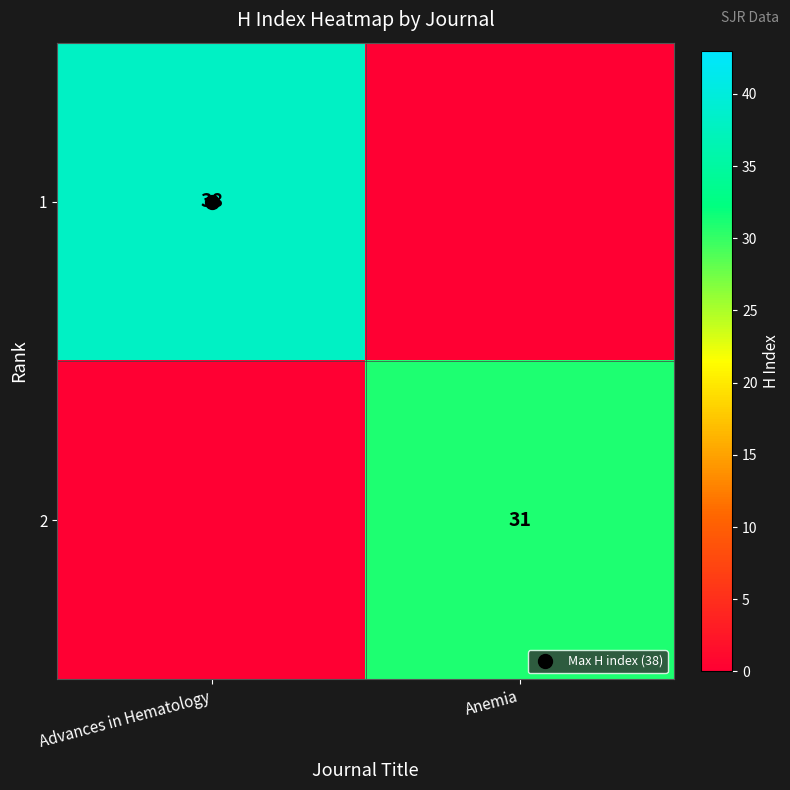

What is the difference between the highest and lowest values at Anemia?

31